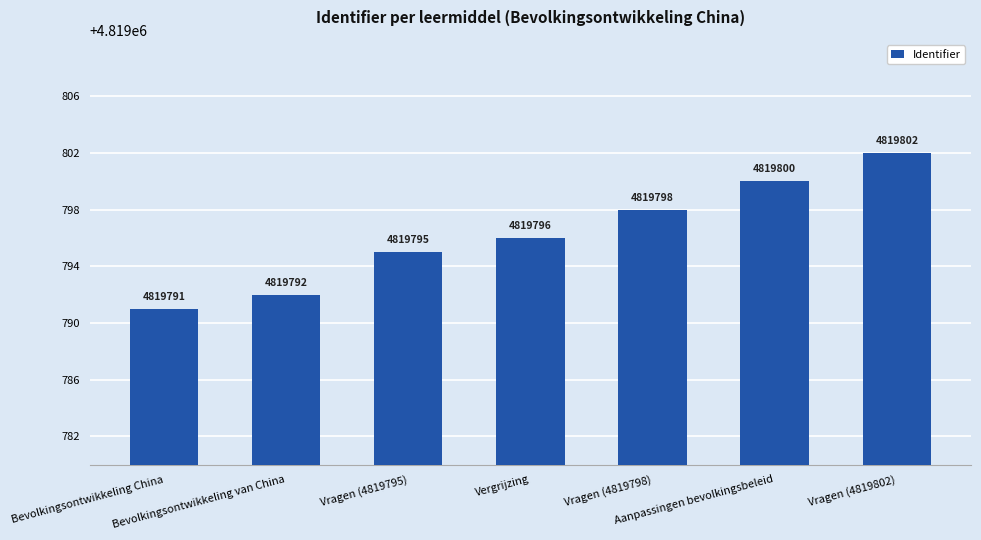

List the labels in order of value, largest first.

Vragen (4819802), Aanpassingen bevolkingsbeleid, Vragen (4819798), Vergrijzing, Vragen (4819795), Bevolkingsontwikkeling van China, Bevolkingsontwikkeling China